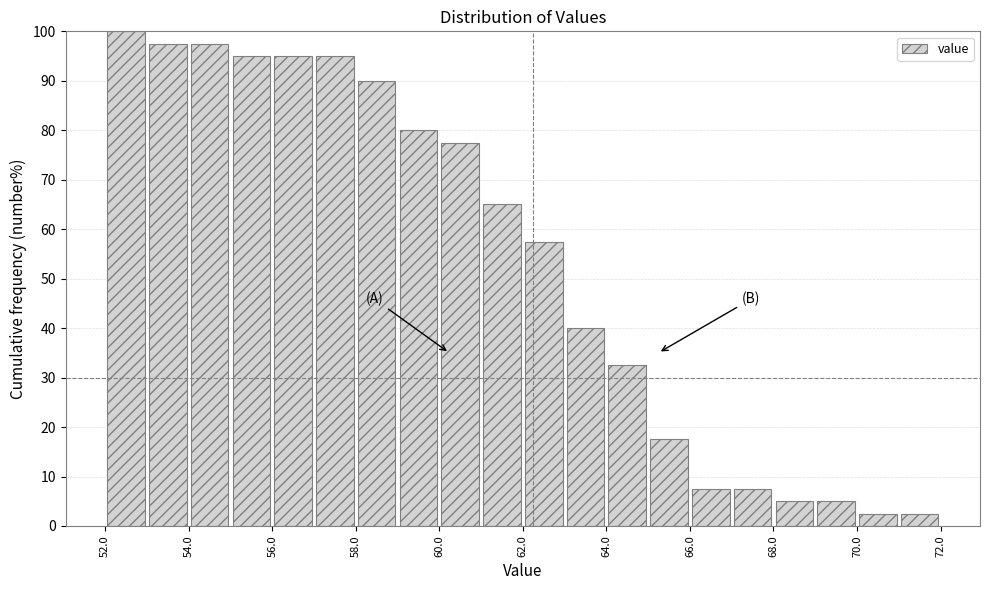

Which range on the x-axis has the tallest bar?

52 to 53